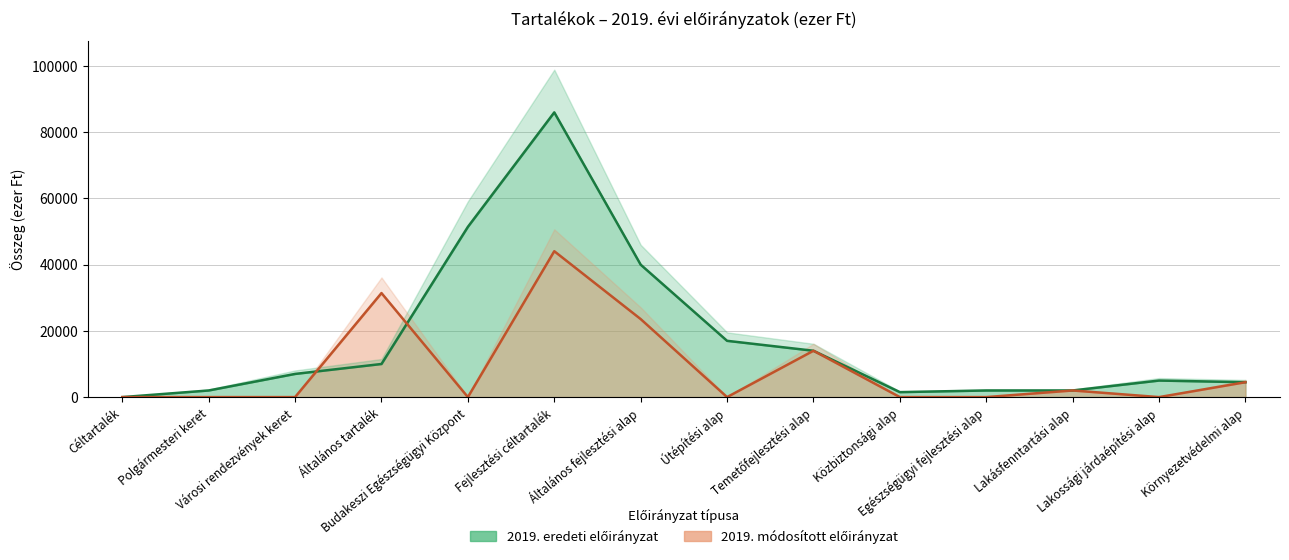

At which label is 2019. módosított előirányzat closest to 22034?

Általános fejlesztési alap